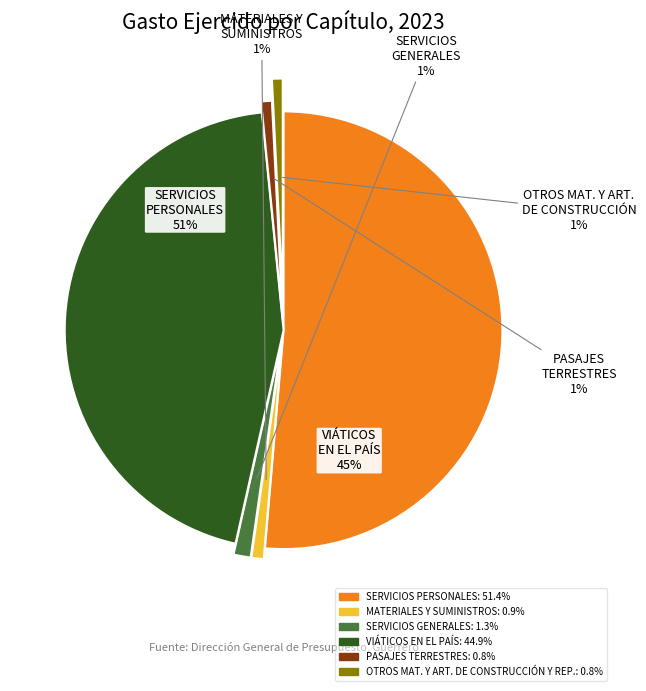

To the nearest percent, what percentage of the pie is PASAJES TERRESTRES?

1%